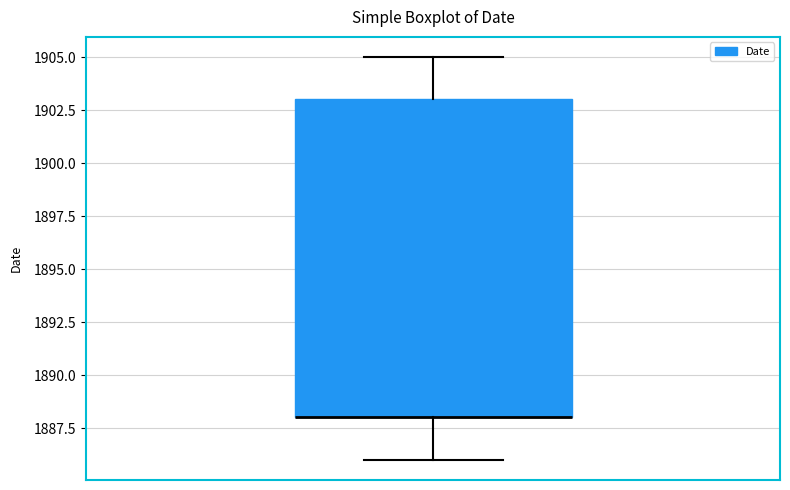

Where does the lower whisker of the box end on the y-axis? The values are not printed on the chart, so give them approximately, as read against the axis.

1886